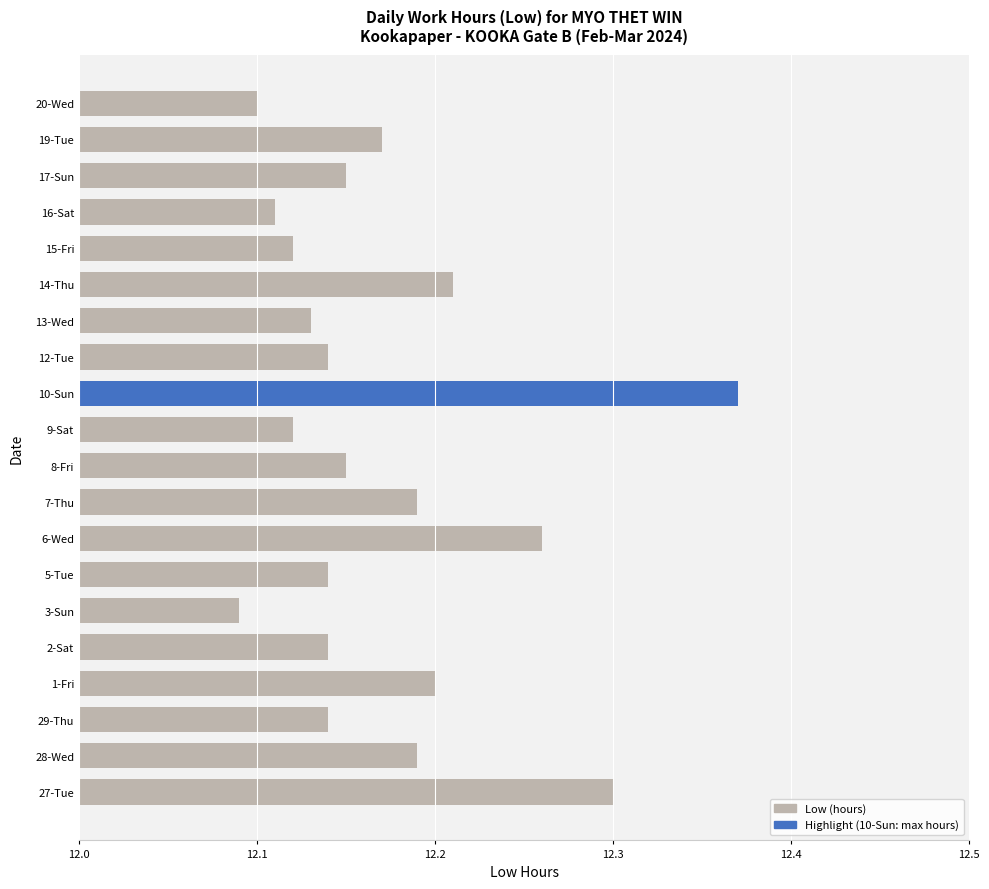

Are the bars horizontal?

Yes